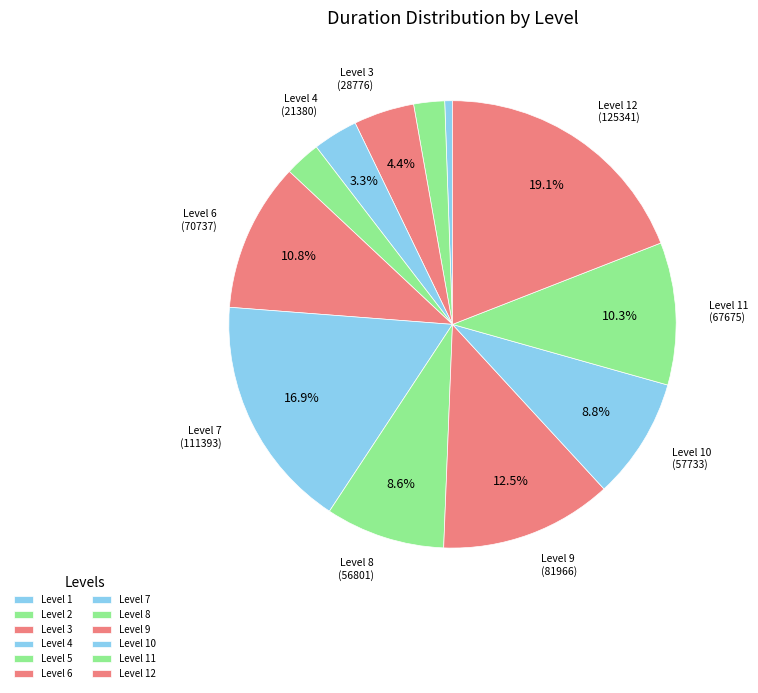

The Level 5 slice represents 1% of the pie. True or false?

False